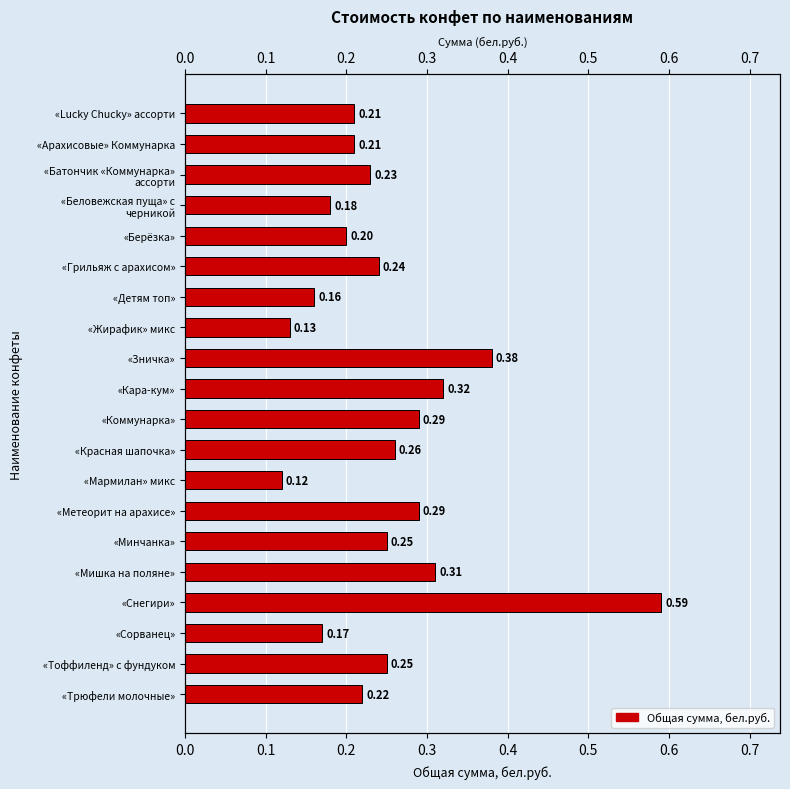

How many data points does each series have?

20